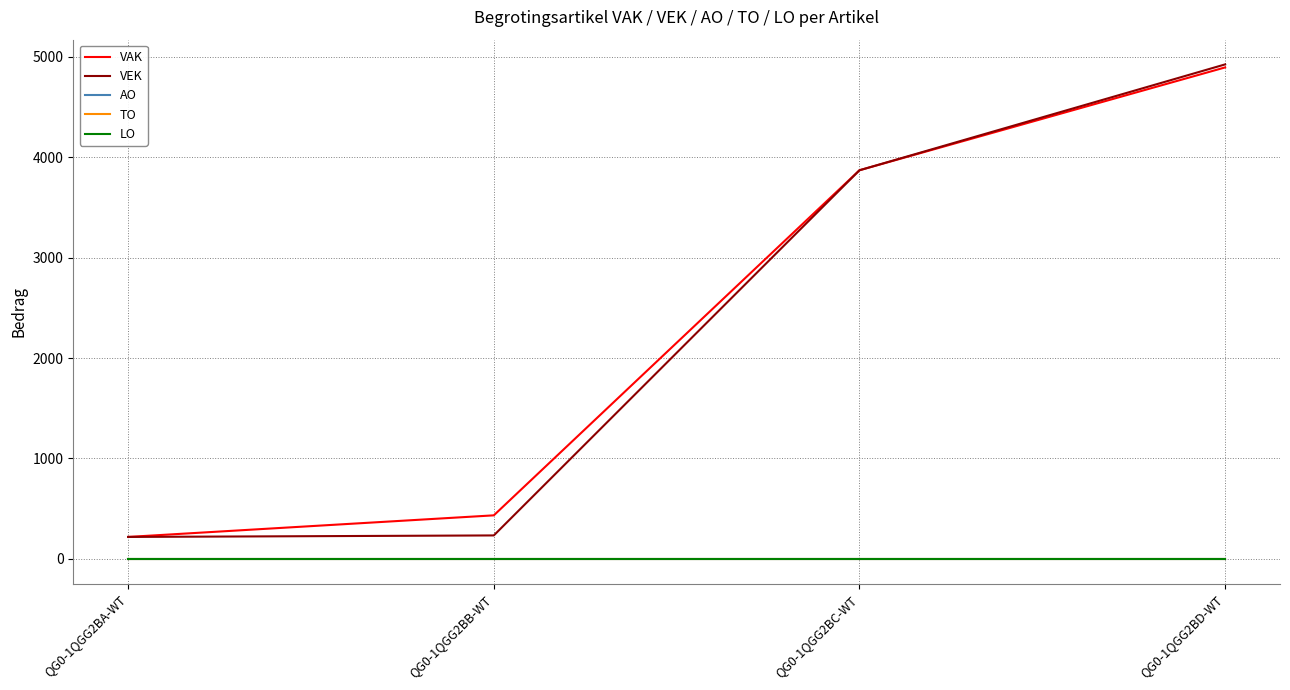

Rank the categories by AO value from highest to lowest.

QG0-1QGG2BA-WT, QG0-1QGG2BB-WT, QG0-1QGG2BC-WT, QG0-1QGG2BD-WT